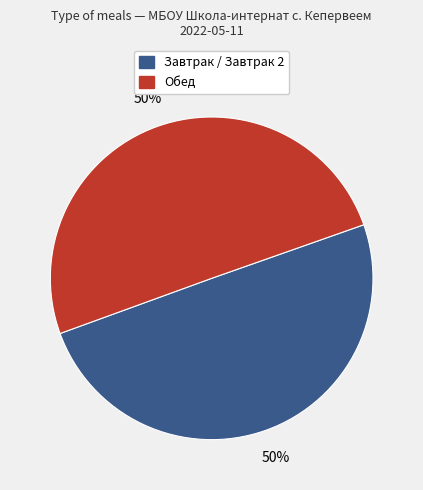

To the nearest percent, what is the average slice percentage?

50%